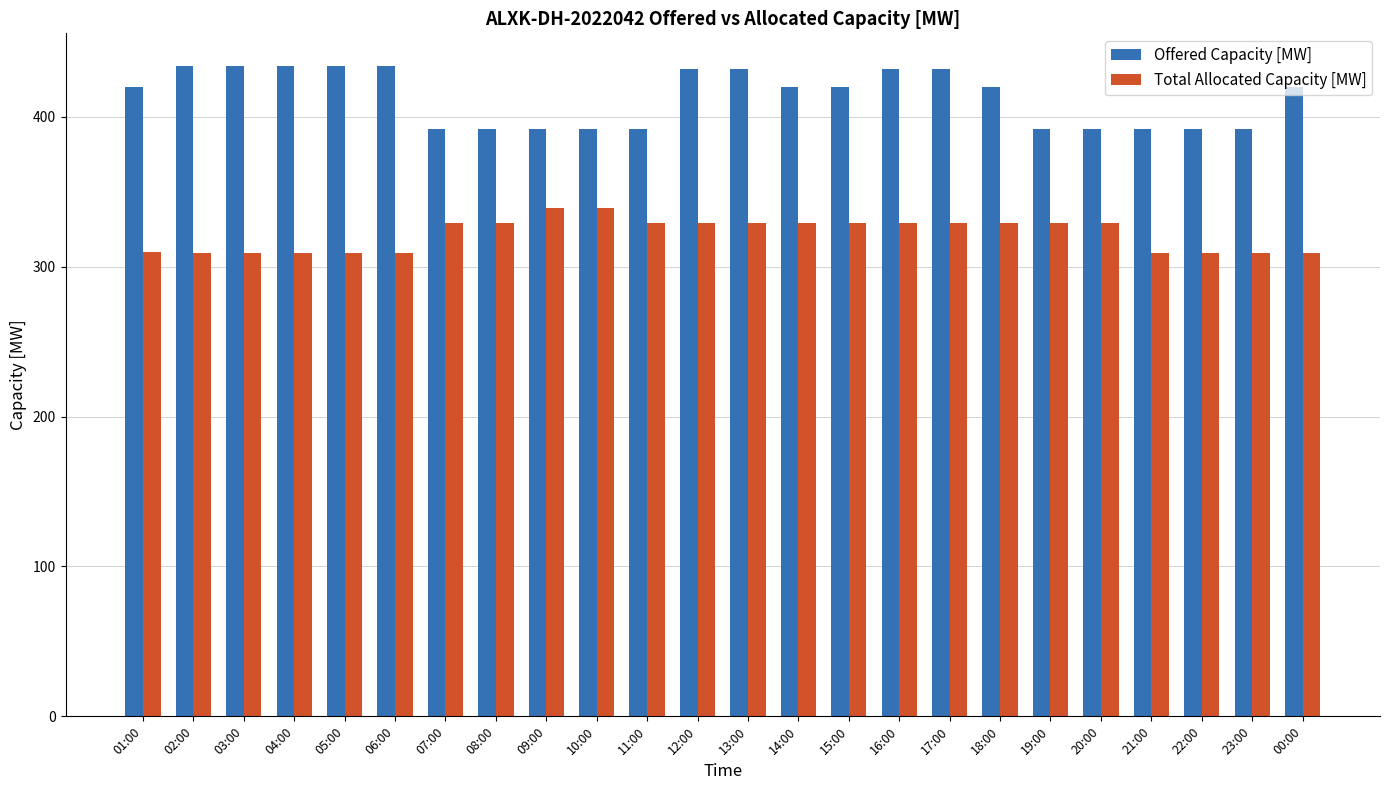

How many data points does each series have?

24